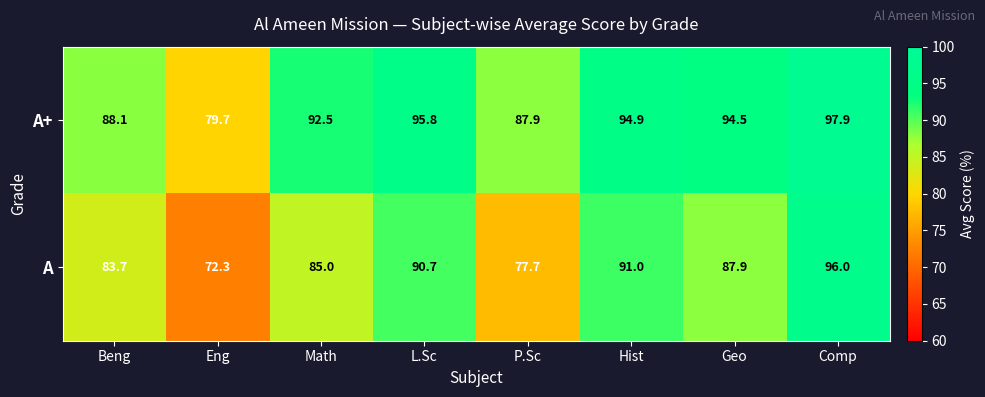

Reading left to right, extract all data points from this chart.

A+: Beng=88.1	Eng=79.7	Math=92.5	L.Sc=95.8	P.Sc=87.9	Hist=94.9	Geo=94.5	Comp=97.9
A: Beng=83.7	Eng=72.3	Math=85.0	L.Sc=90.7	P.Sc=77.7	Hist=91.0	Geo=87.9	Comp=96.0